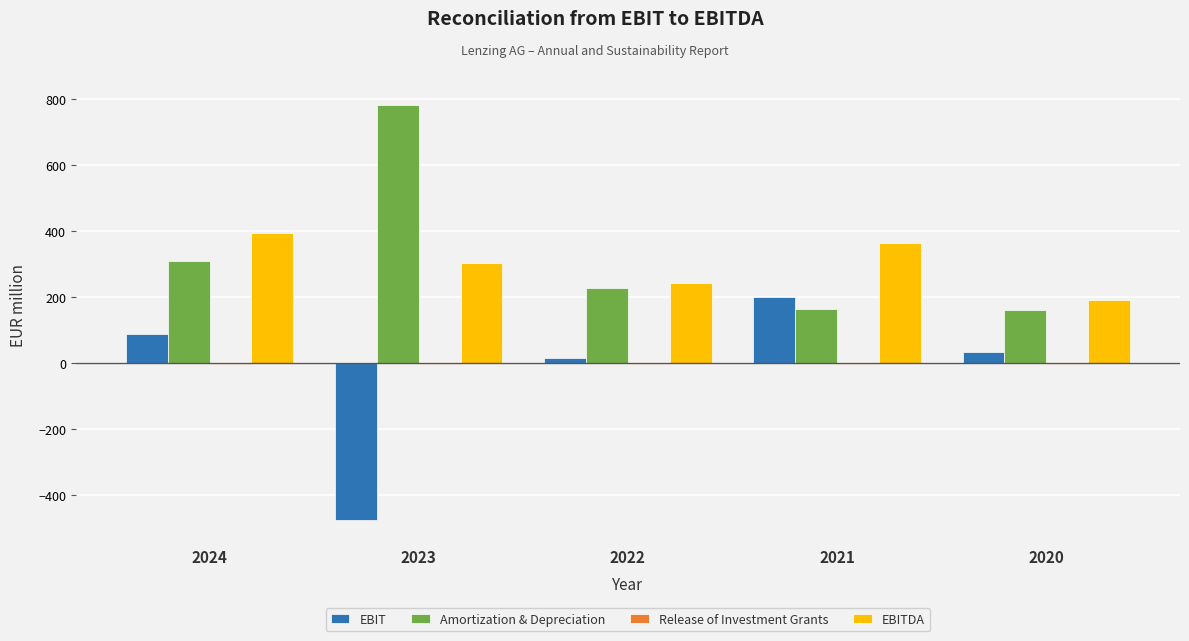

What is the sum of all EBIT values?

-136.9